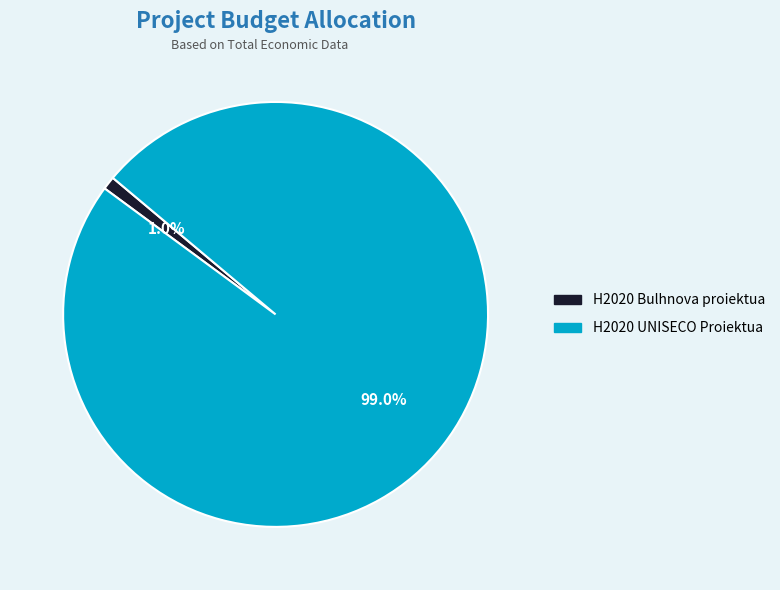

How much of the chart is everything except H2020 UNISECO Proiektua?

1.0%